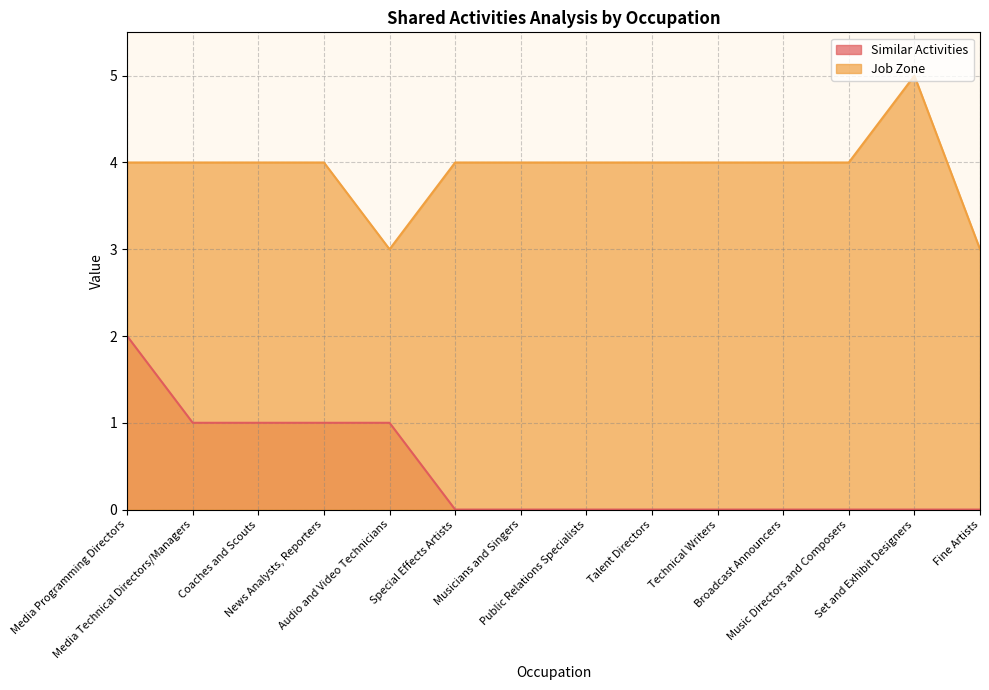

What is the value of the Job Zone point at the 10th from the left?

4